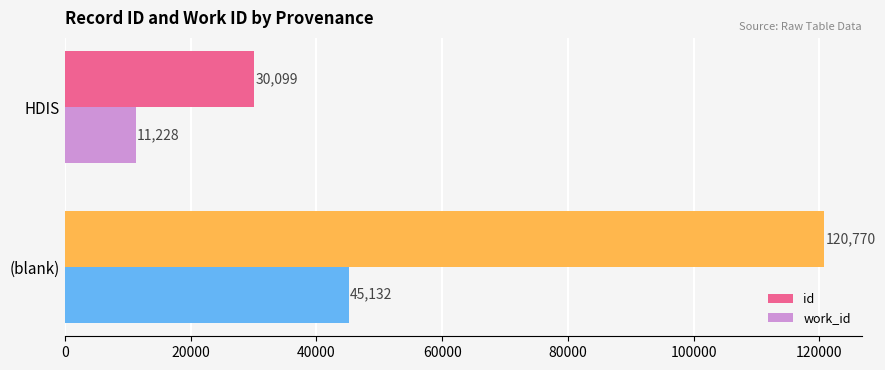

At which category is the sum across all series the highest?

(blank)